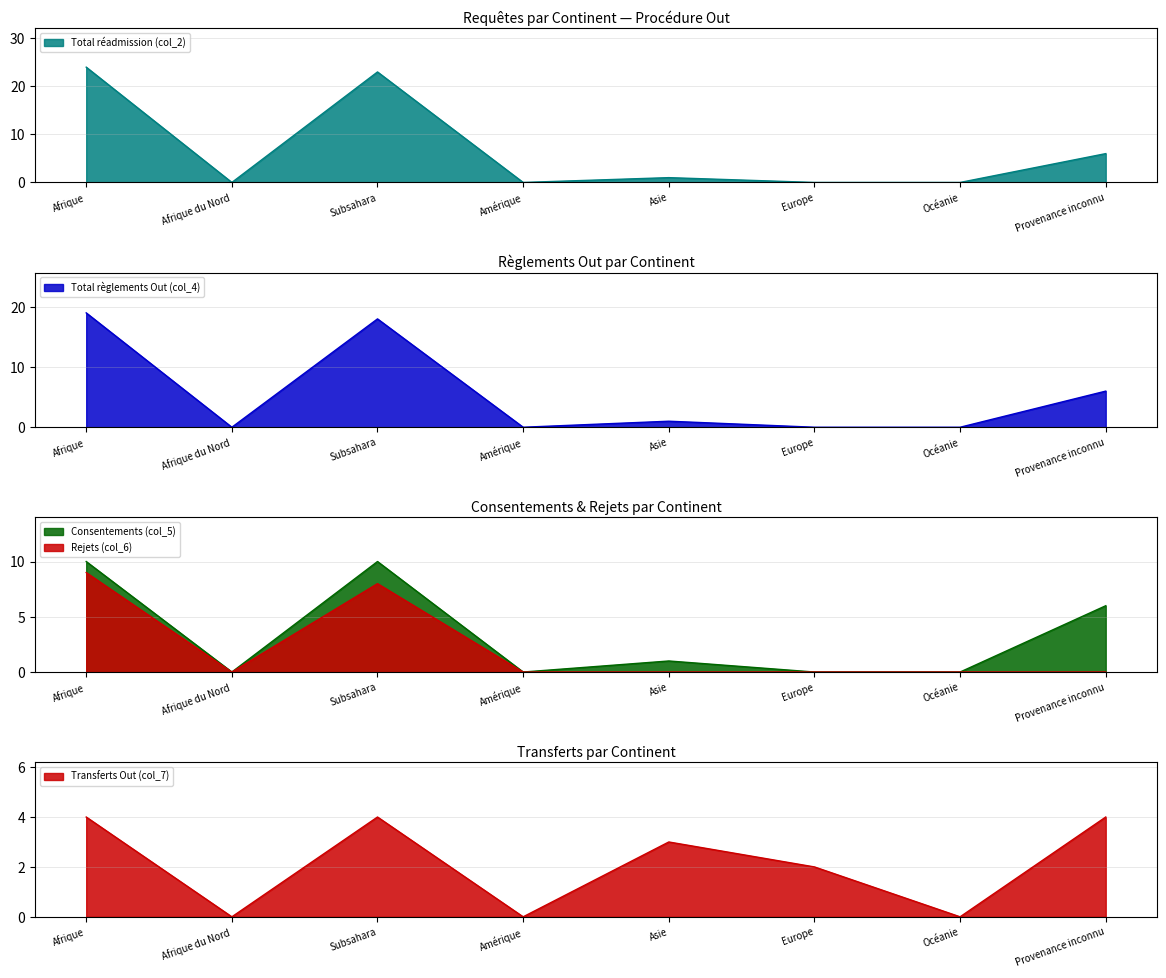

What are all the series names shown in the legend?

Total réadmission (col_2), Total règlements Out (col_4), Consentements (col_5), Rejets (col_6), Transferts Out (col_7)